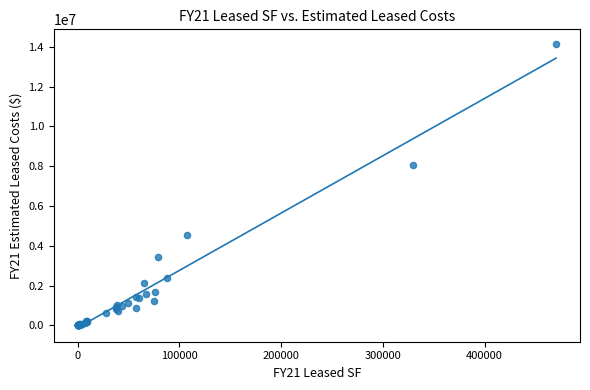

What Y value in the scatter plot is closest to 7086008?

8051229.3